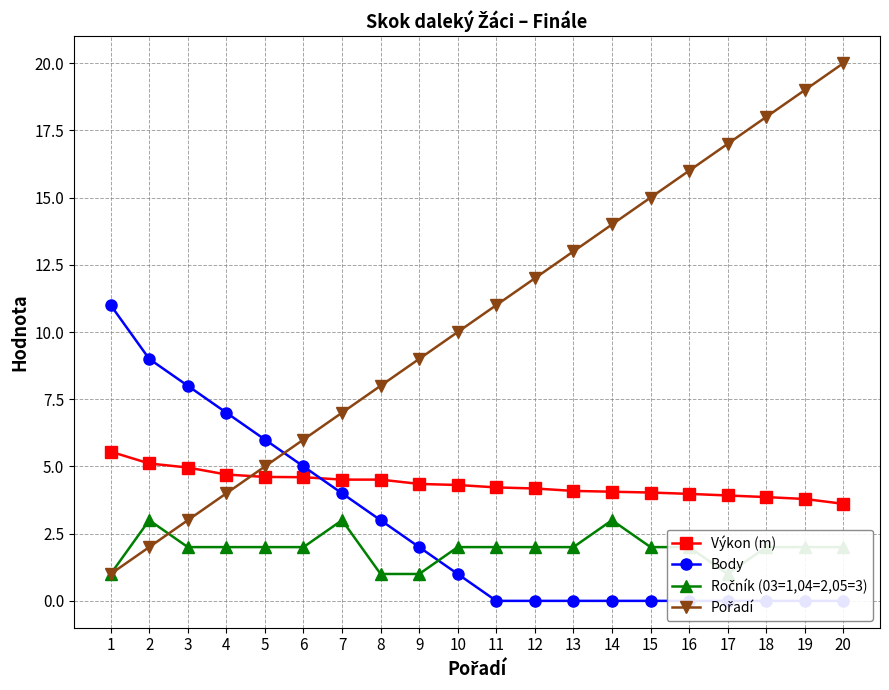

Rank the series at 20 from highest to lowest value.

Pořadí, Výkon (m), Ročník (03=1,04=2,05=3), Body